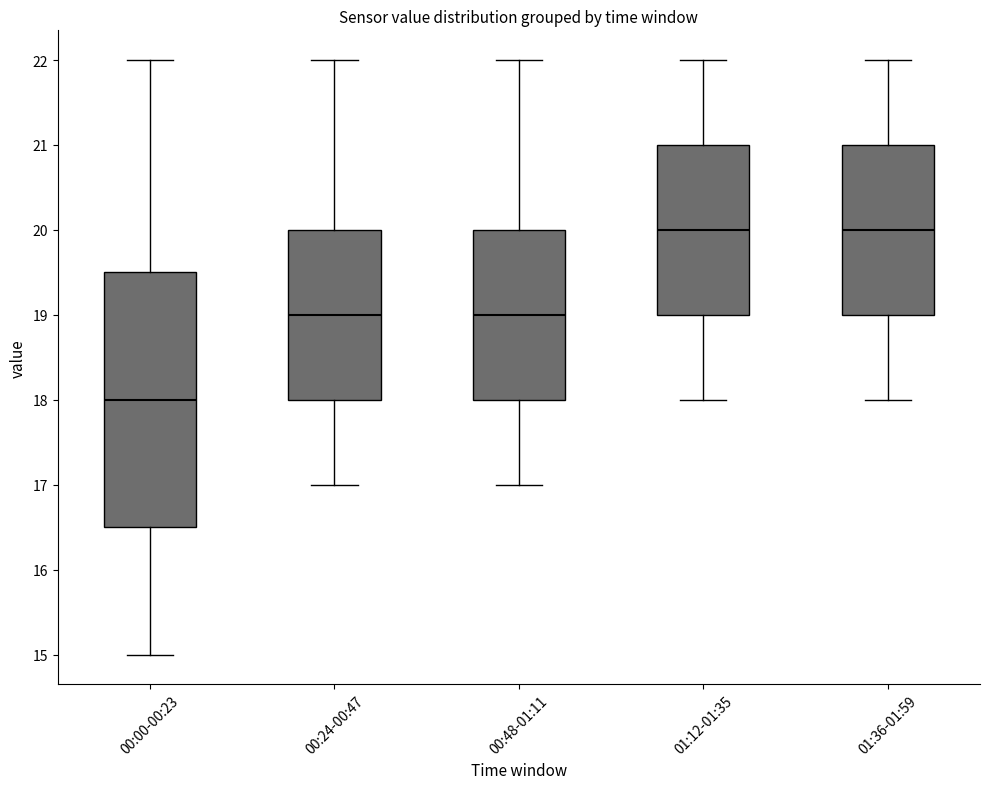

Where is the upper edge of the box for 00:00-00:23 on the y-axis? The values are not printed on the chart, so give them approximately, as read against the axis.

19.5